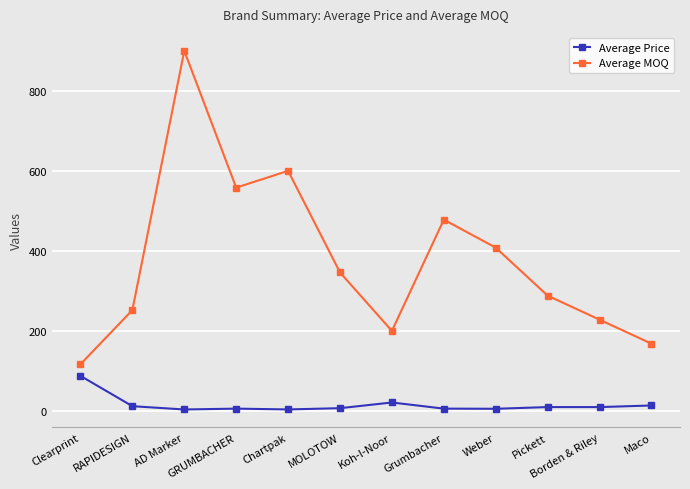

At Maco, list the series in order from smallest to largest.

Average Price, Average MOQ